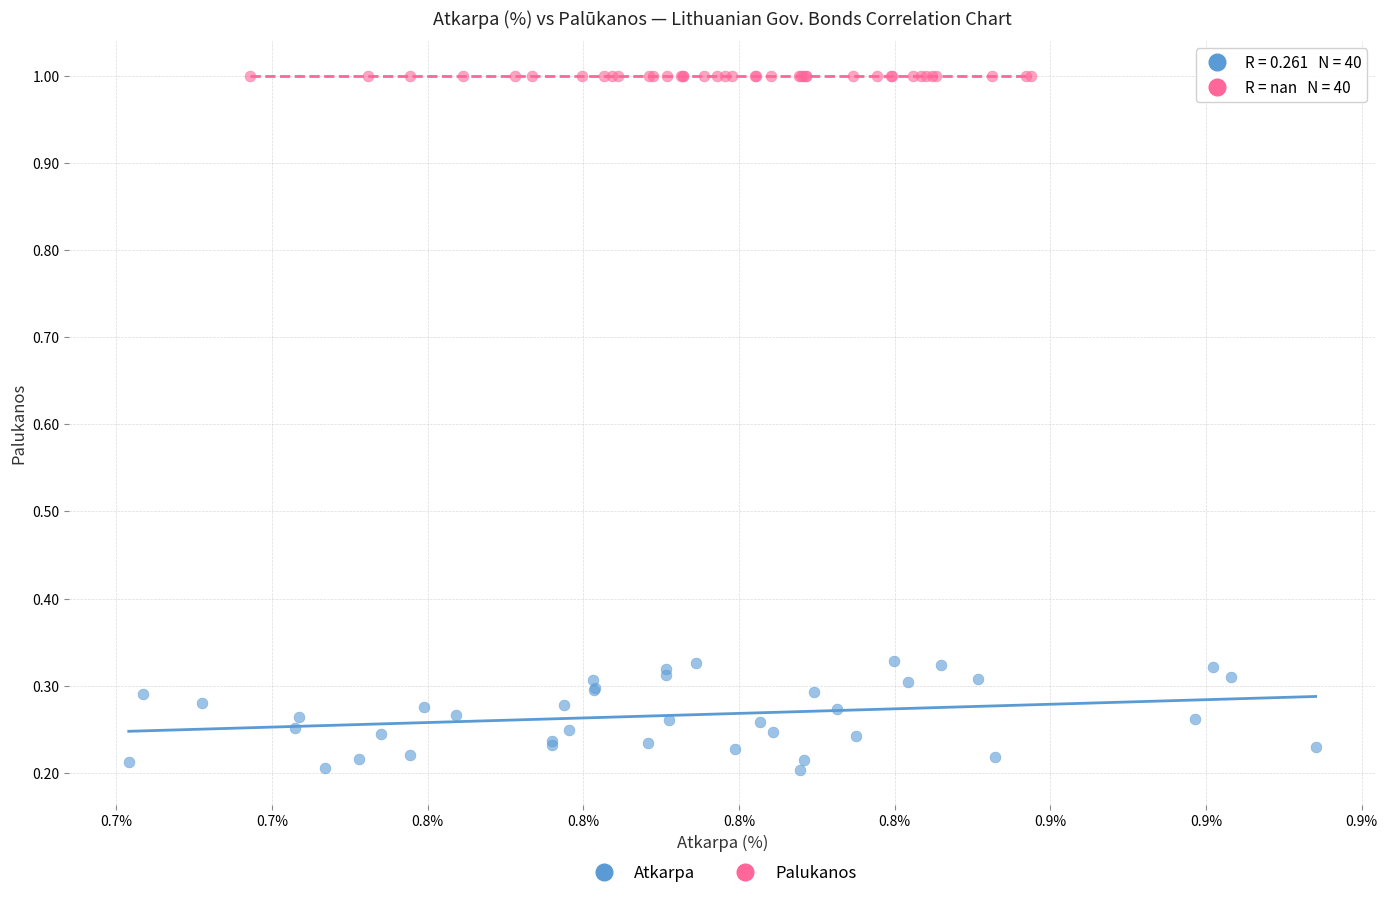

Which series reaches the minimum Y coordinate?

Atkarpa